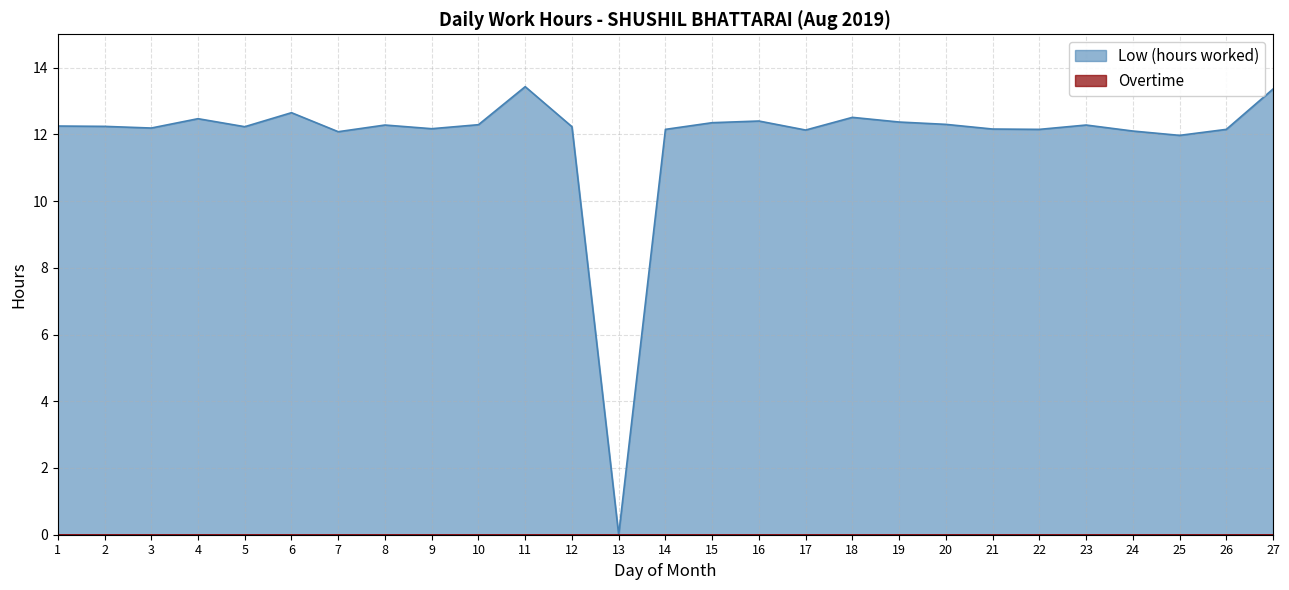

Does the chart display data point markers on the line(s)?

No